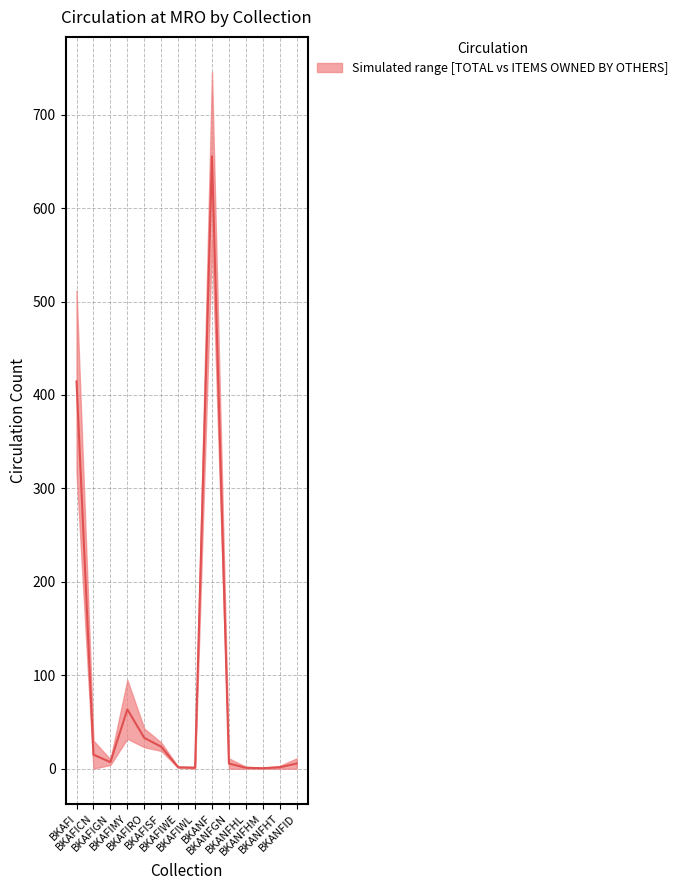

At which category does the data reach its first local valley?

BKAFIGN